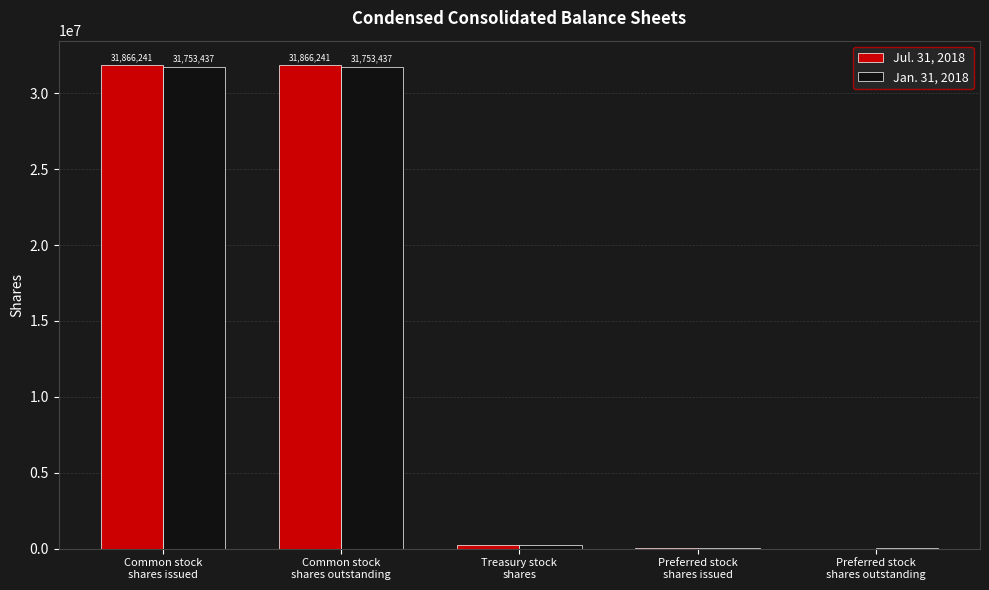

What is the maximum value shown in the chart?

31866241